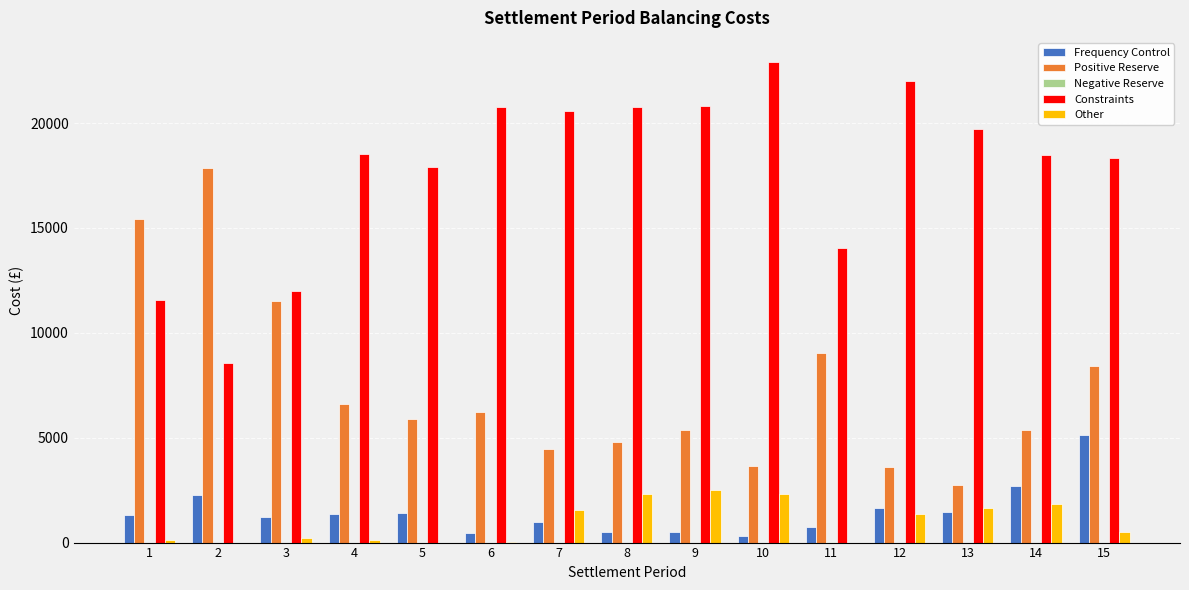

Which series has the largest range (max minus min)?

Positive Reserve